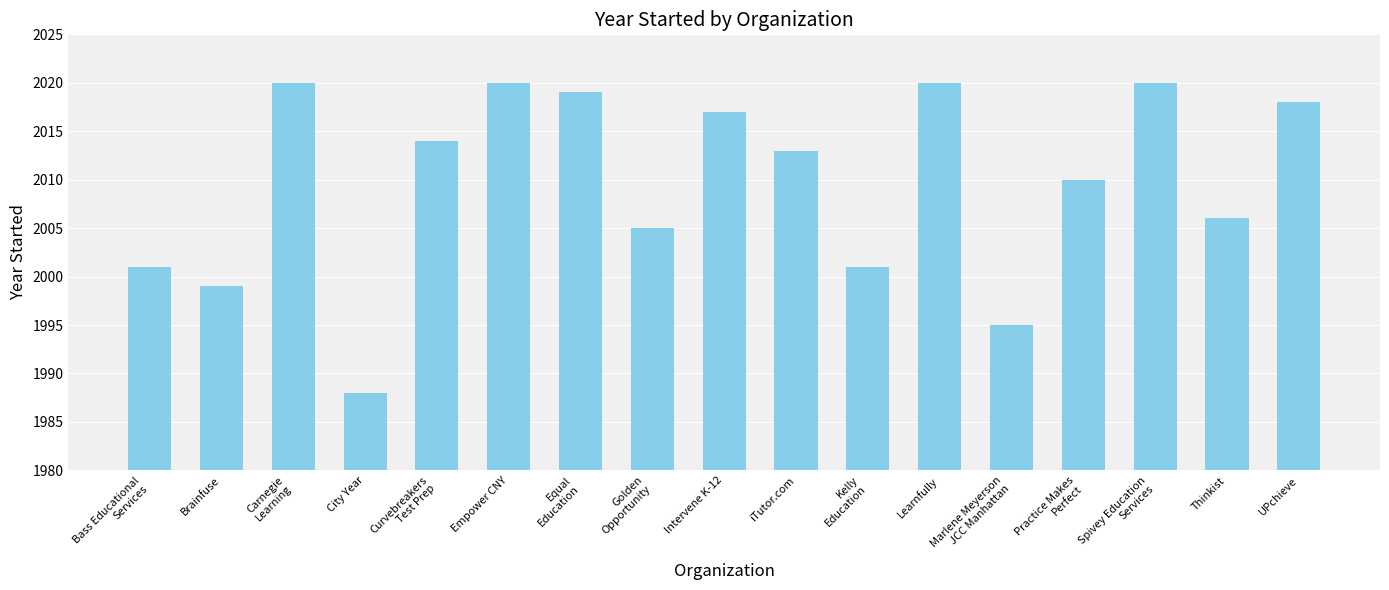

Which has a higher value, Learnfully or iTutor.com?

Learnfully